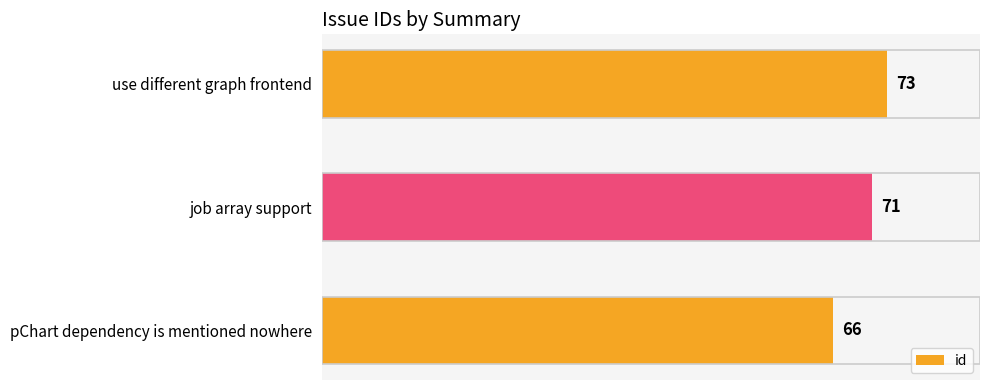

Reading bottom to top, extract all data points from this chart.

pChart dependency is mentioned nowhere=66	job array support=71	use different graph frontend=73